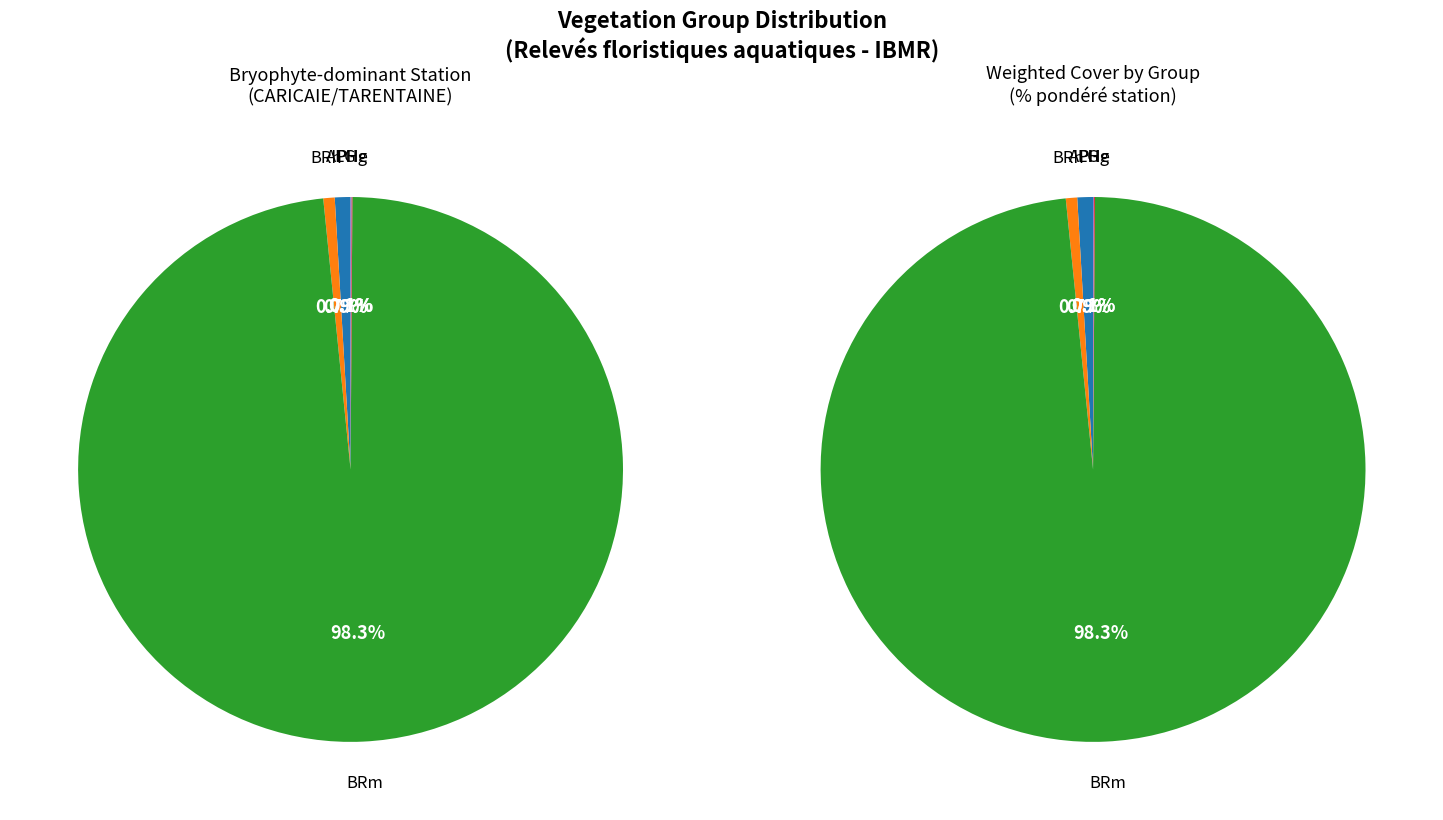

Which slice represents more than half of the pie?

BRm